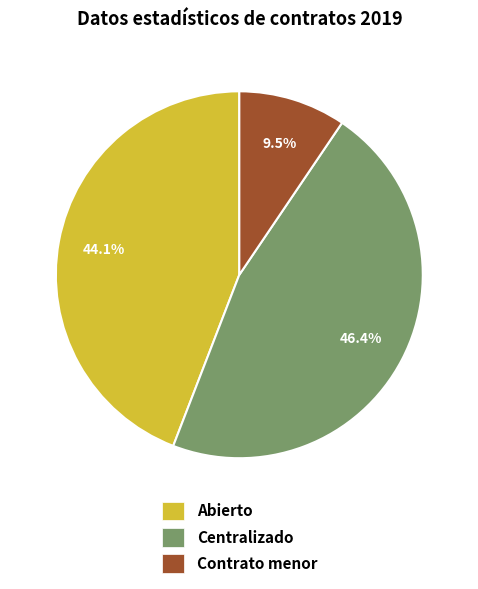

Between Abierto and Contrato menor, which is larger?

Abierto